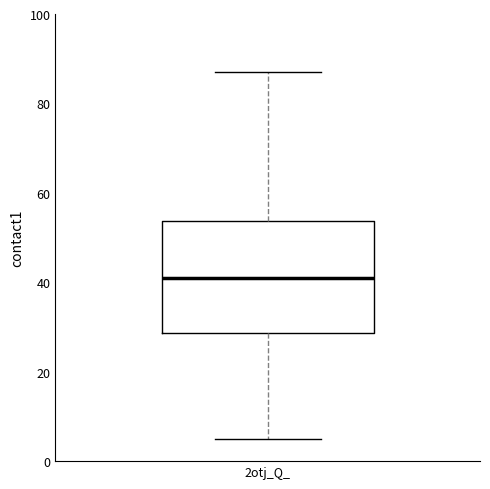

Transcribe this box plot: give where the median line is, the range the box spans, and where the two whiskers end, as read against the y-axis. The values are not printed on the chart, so give them approximately, as read against the axis.

median 42, box 28 to 54, whiskers 6 to 88